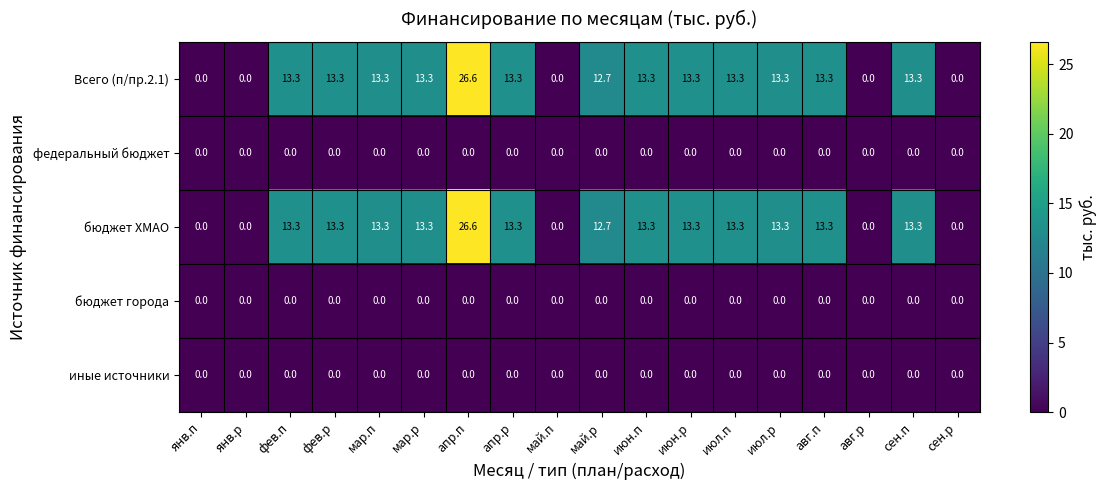

What is the greatest value displayed?

26.6